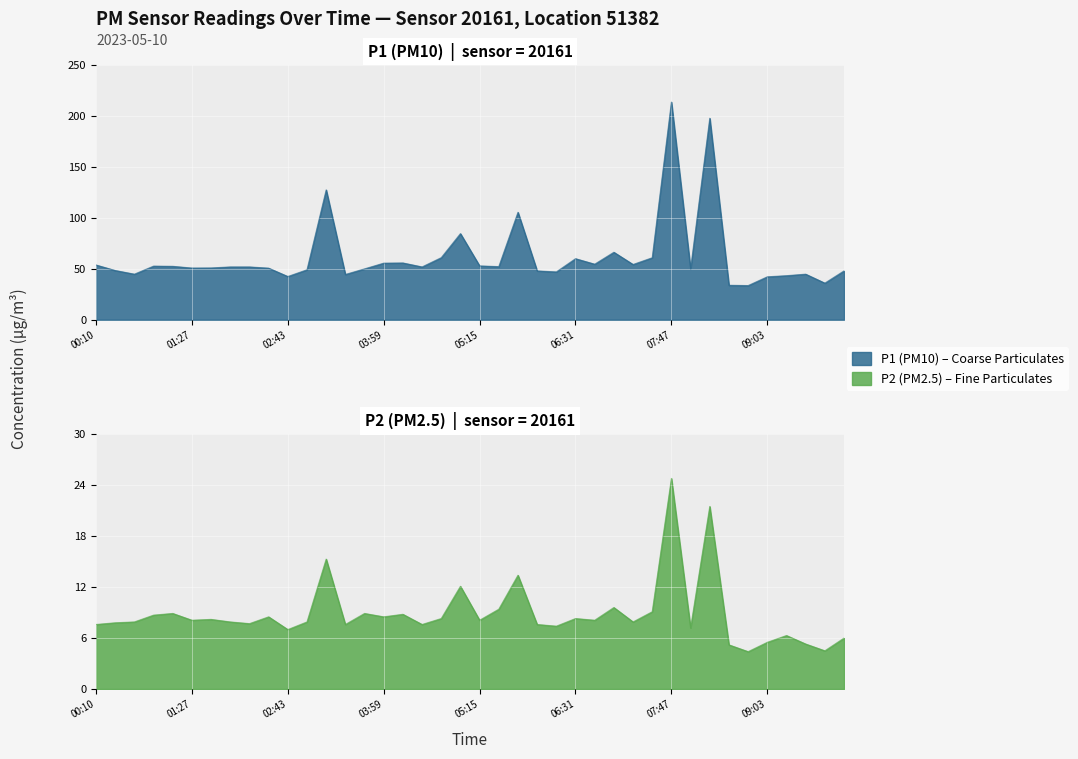

Does the chart display data point markers on the line(s)?

No